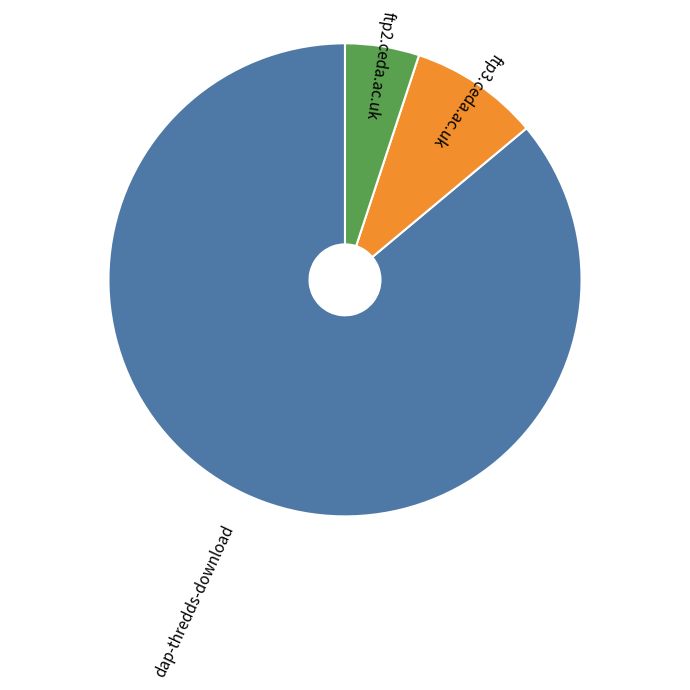

Is there a majority slice in this chart?

Yes